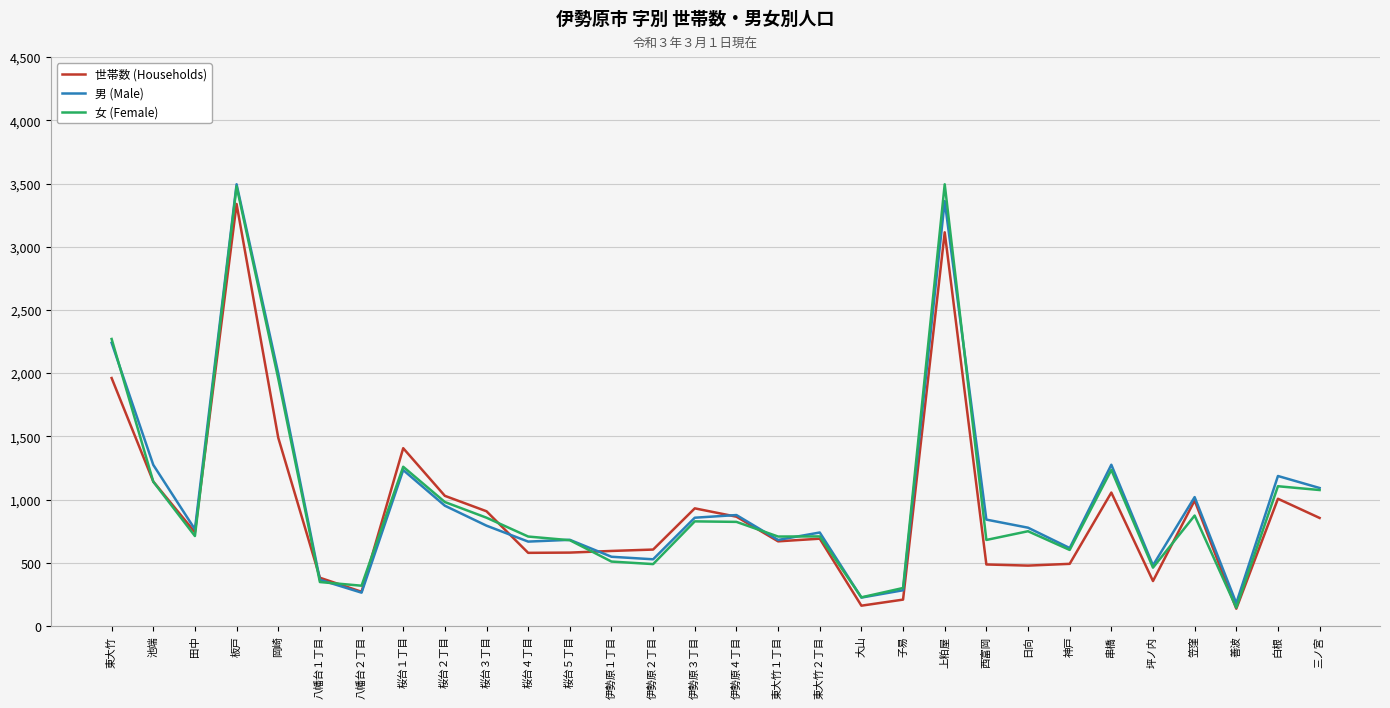

What value does the 男 (Male) series have at 岡崎?

2000